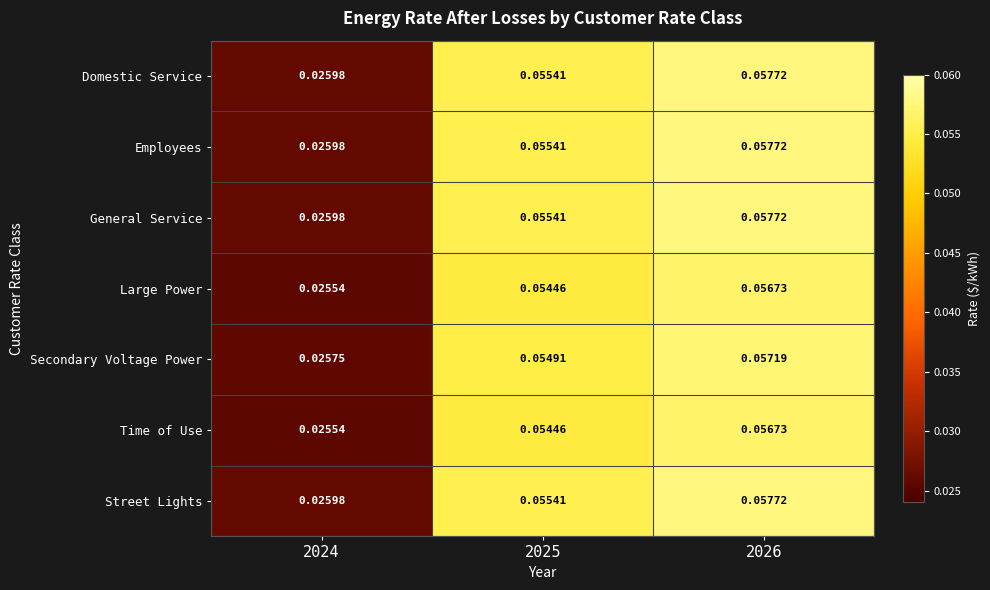

What is the total value across all series at 2025?

0.4